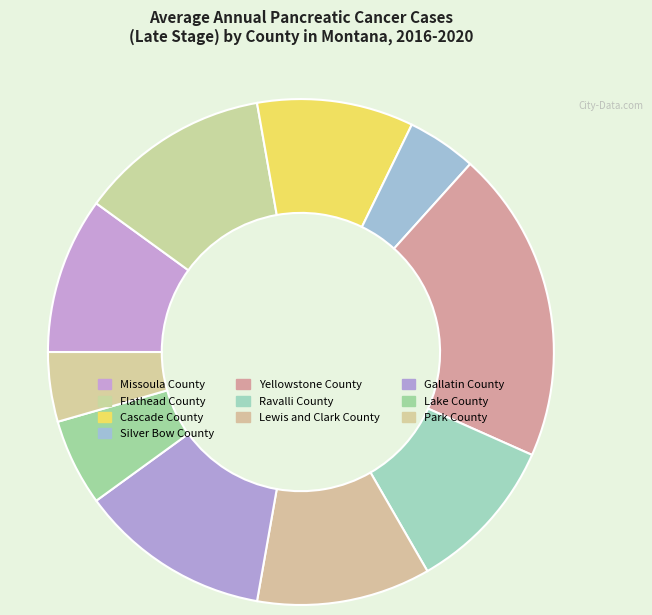

Count the number of slices in the pie.

10